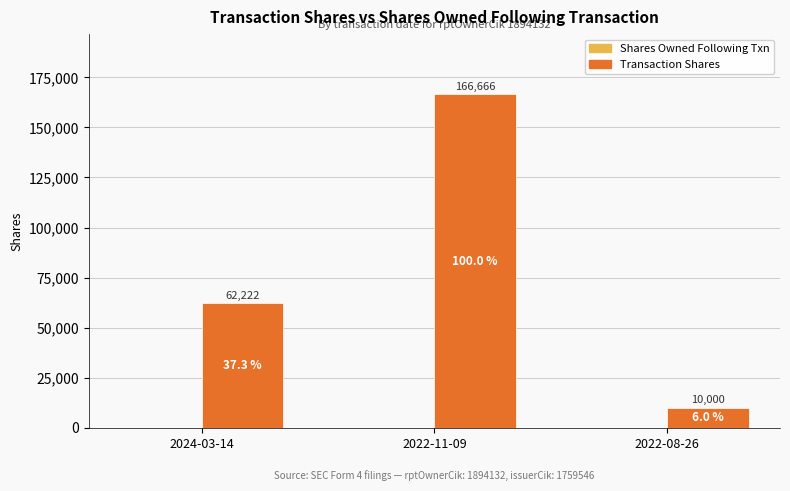

What is the greatest value displayed?

166666